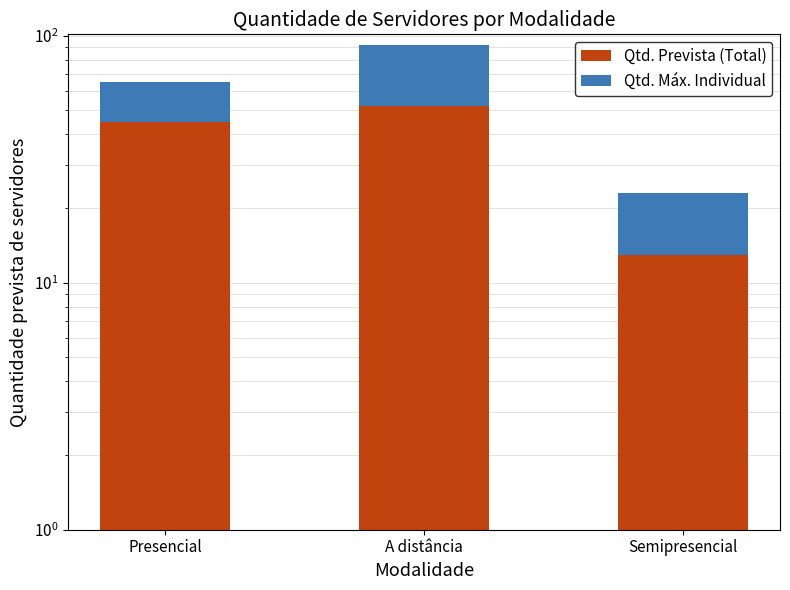

At which category does the chart reach its peak across all series?

A distância